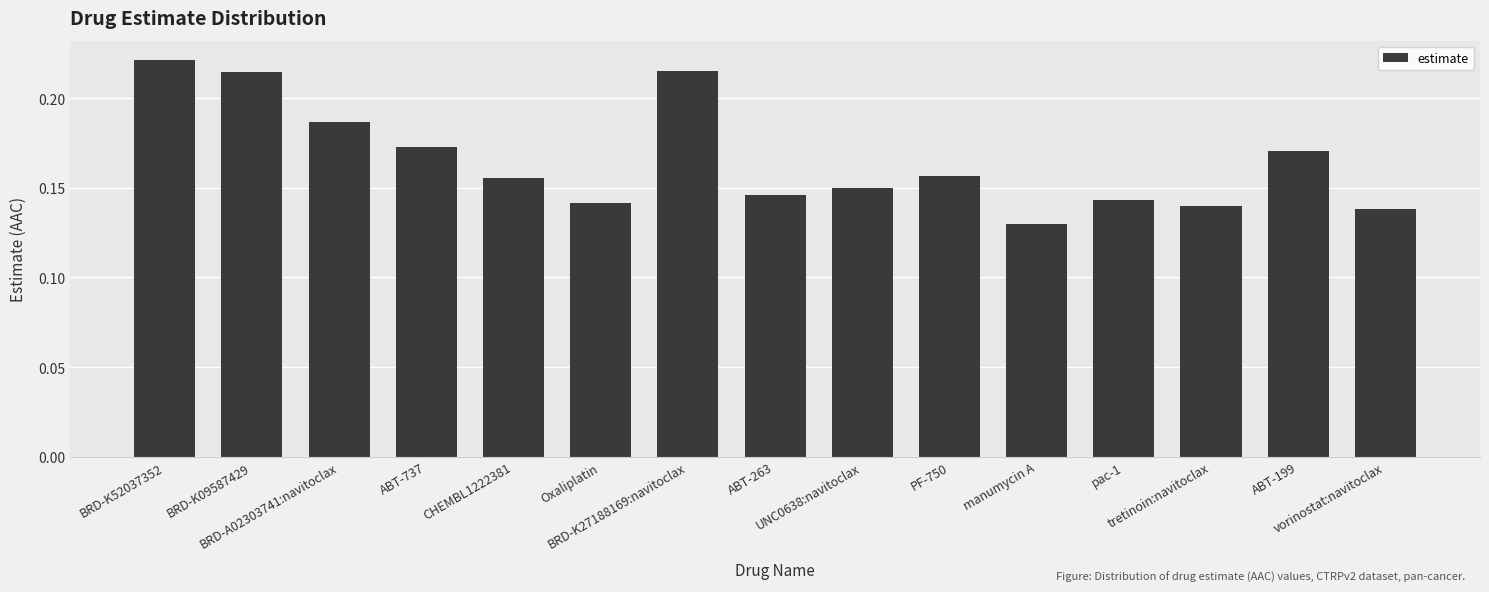

What position from the left is manumycin A?

11